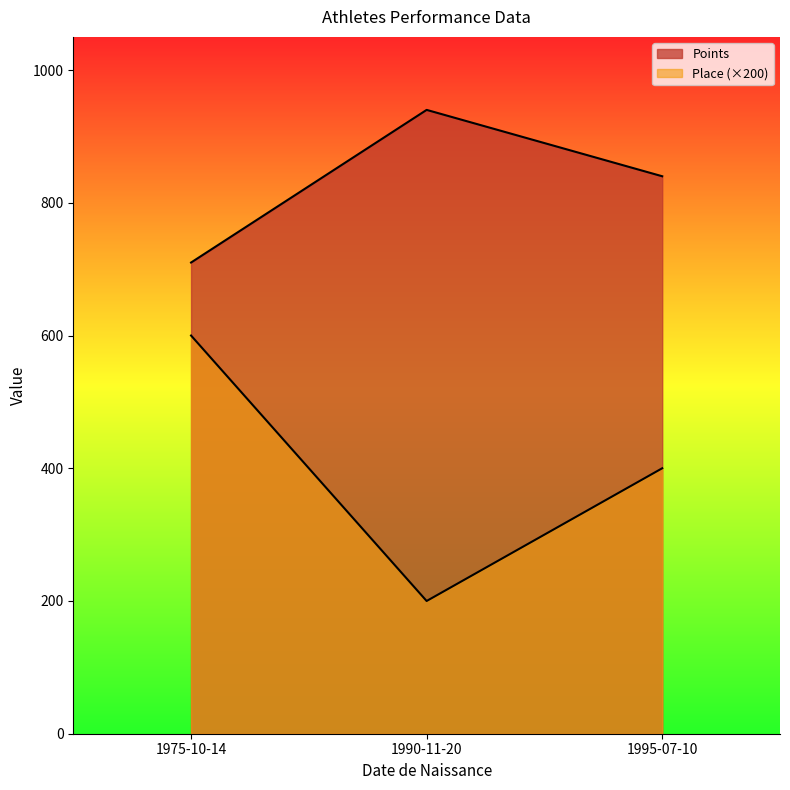

What is the difference between the maximum and minimum values in the Place series?

2